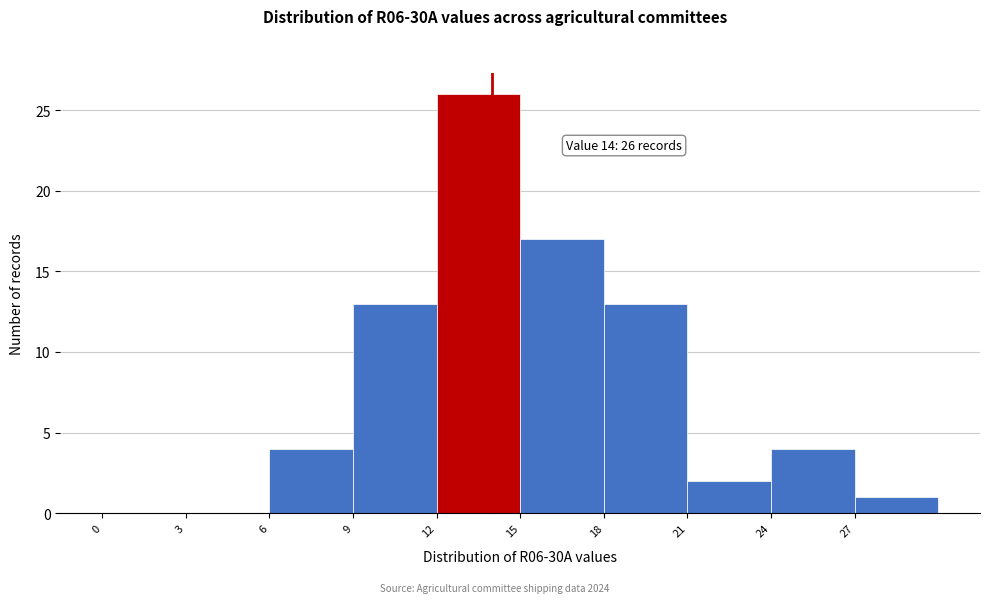

Which range on the x-axis has the tallest bar?

12 to 15